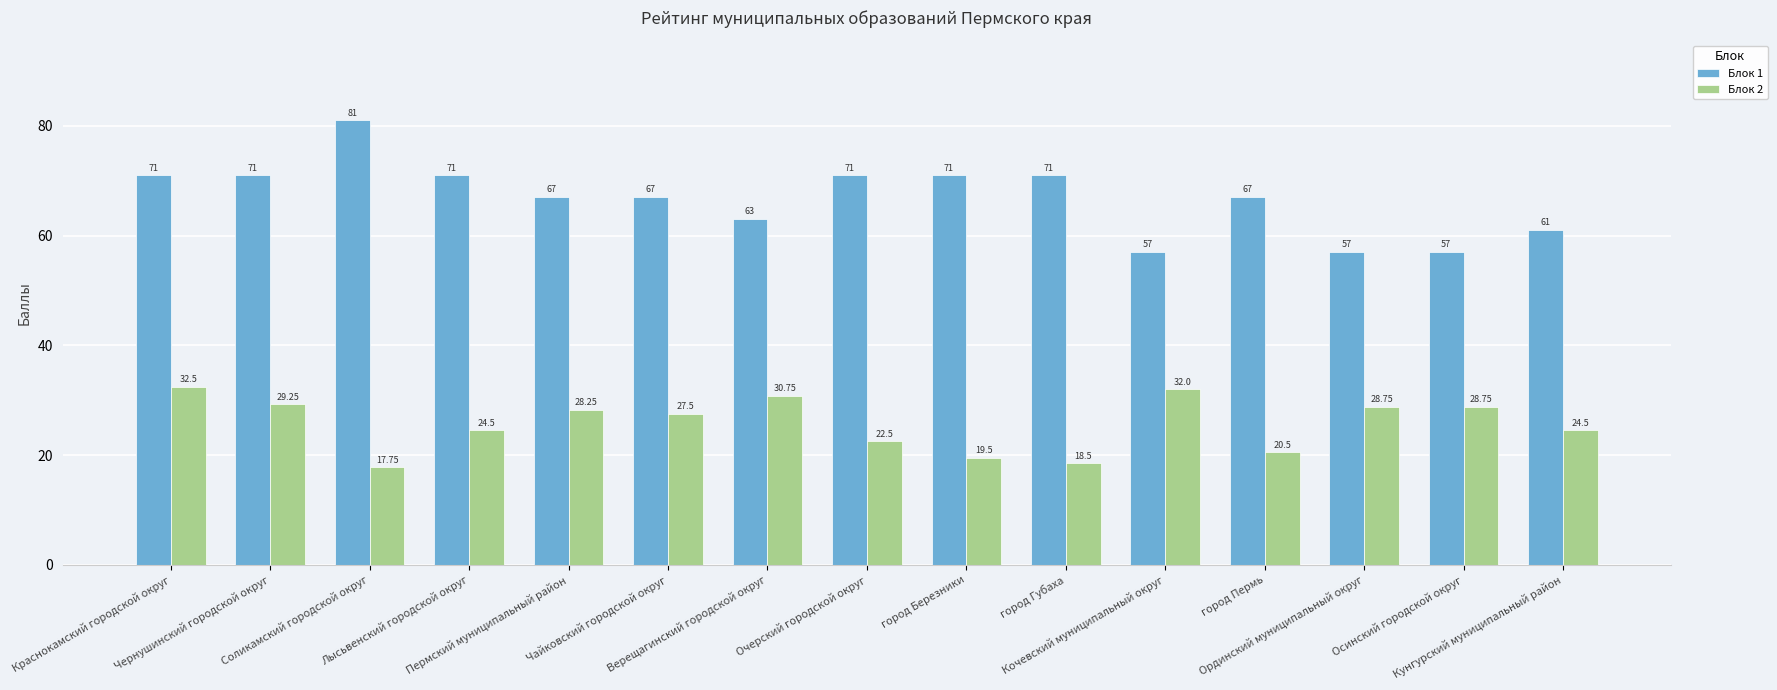

Which series has the widest spread of values?

Блок 1